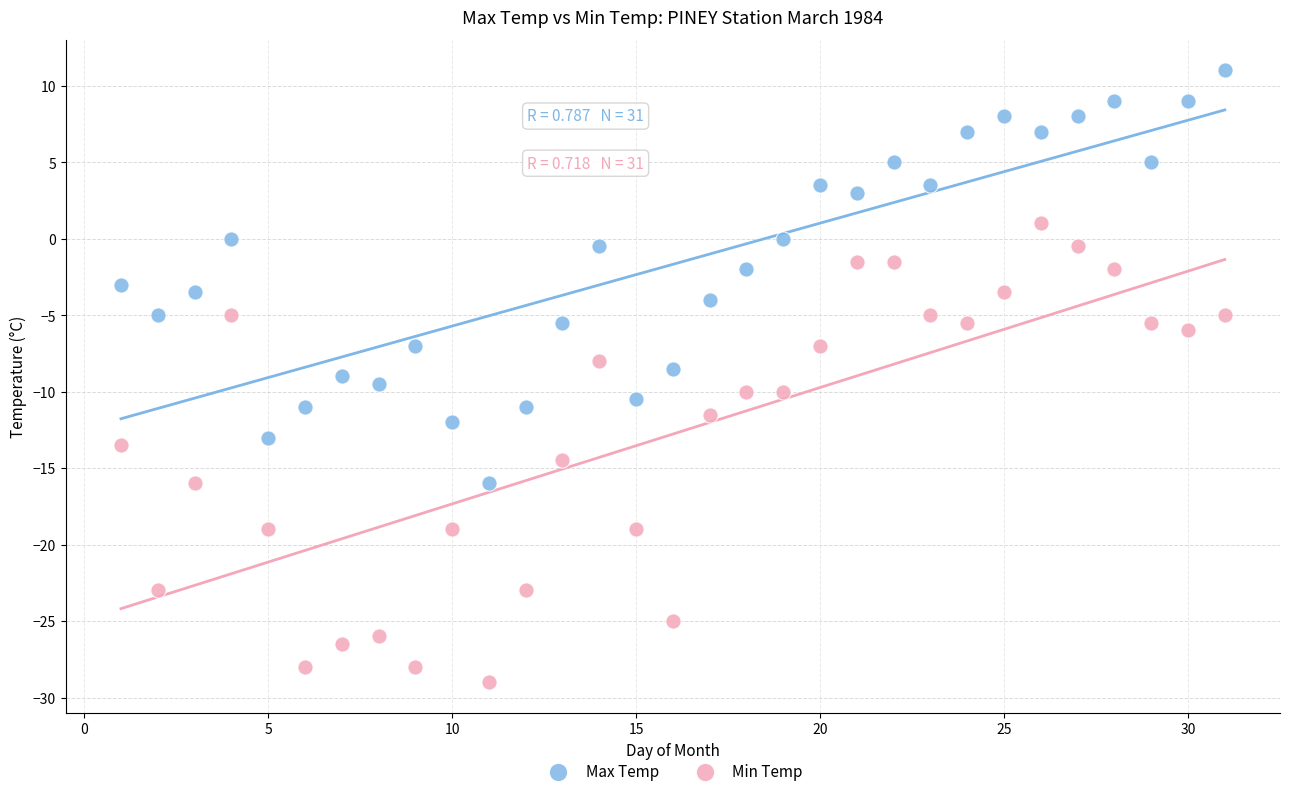

What are all the series names shown in the legend?

Max Temp, Min Temp